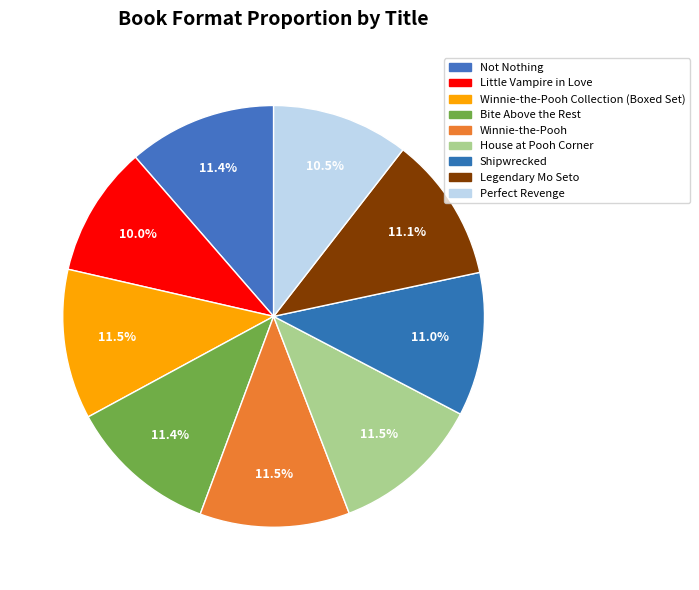

Which slice is the smallest?

Little Vampire in Love